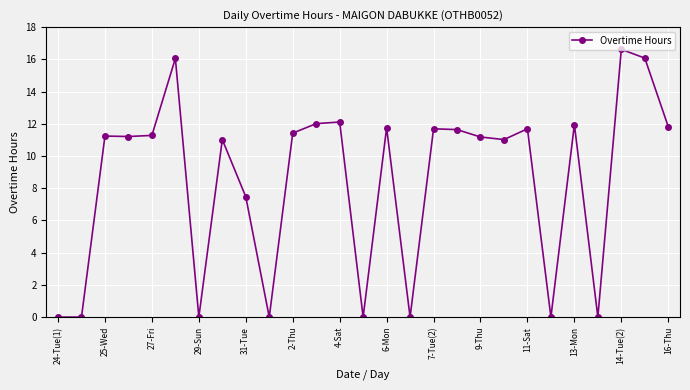

What is the greatest value displayed?

16.6